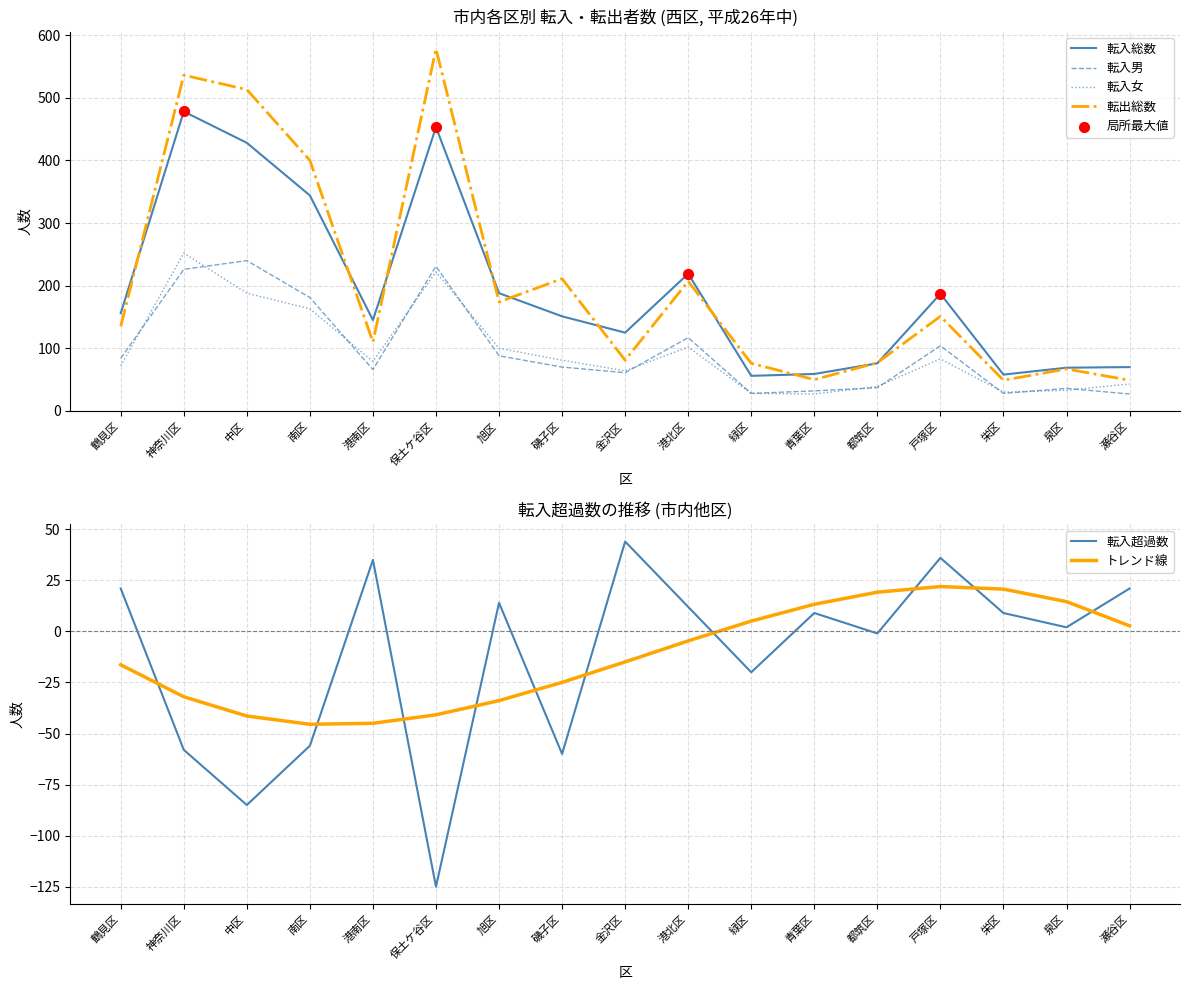

What is the total value across all series at 神奈川区?

1434